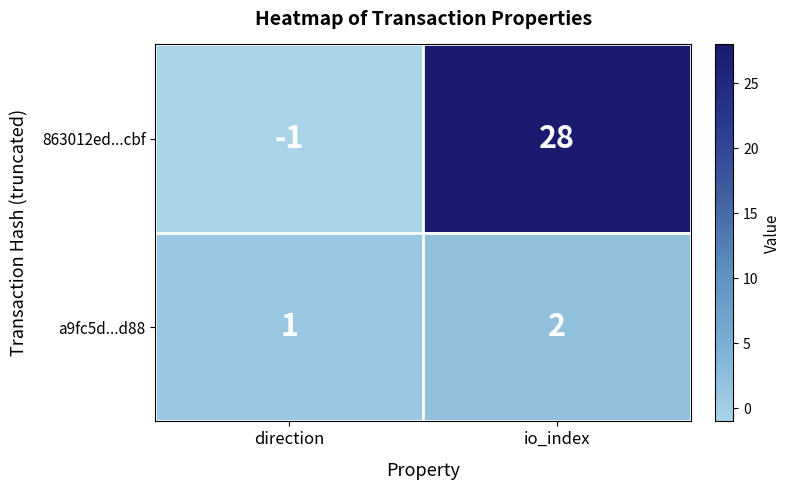

Reading left to right, extract all data points from this chart.

863012ed...cbf: direction=-1	io_index=28
a9fc5d...d88: direction=1	io_index=2